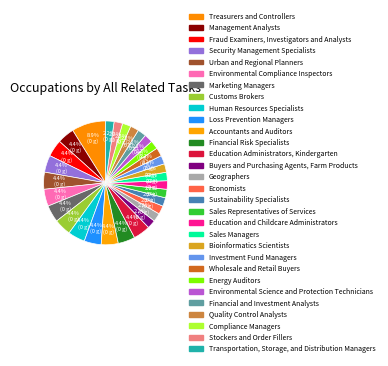

How much of the chart is everything except Energy Auditors?

97.8%